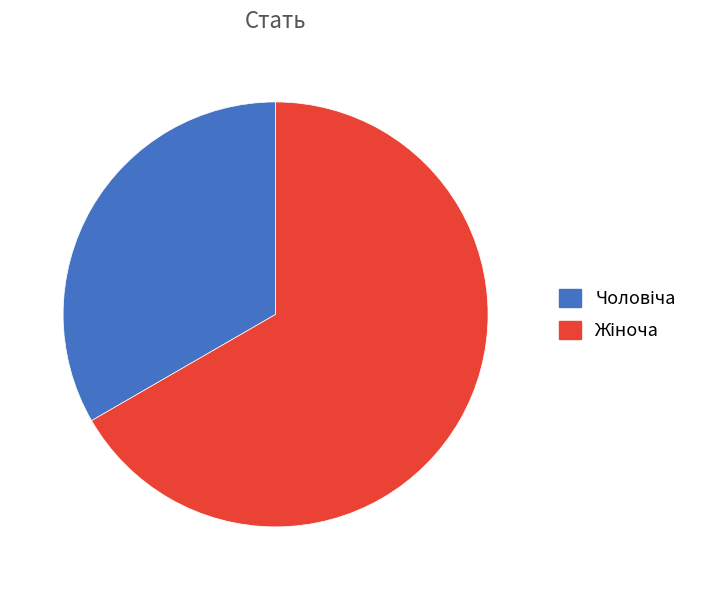

Is there any slice that represents more than half of the pie?

Yes